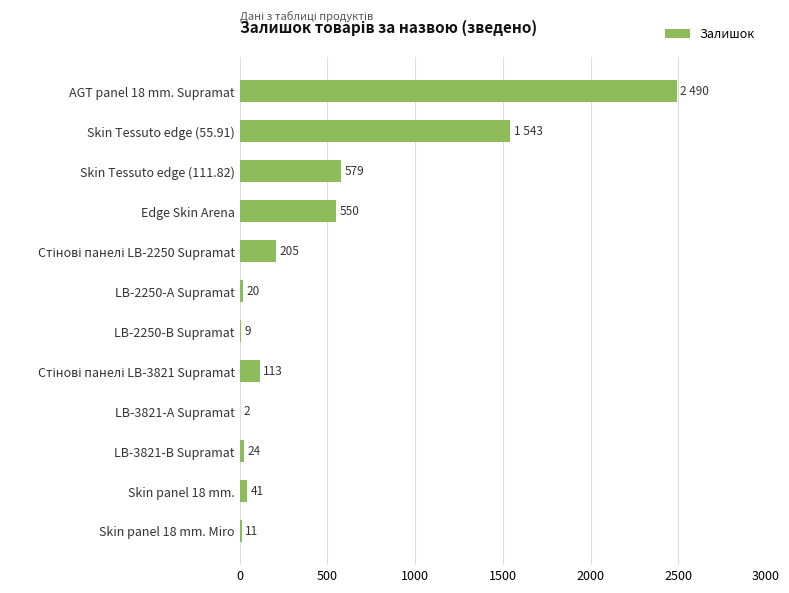

What is the approximate value at Skin panel 18 mm.?

41